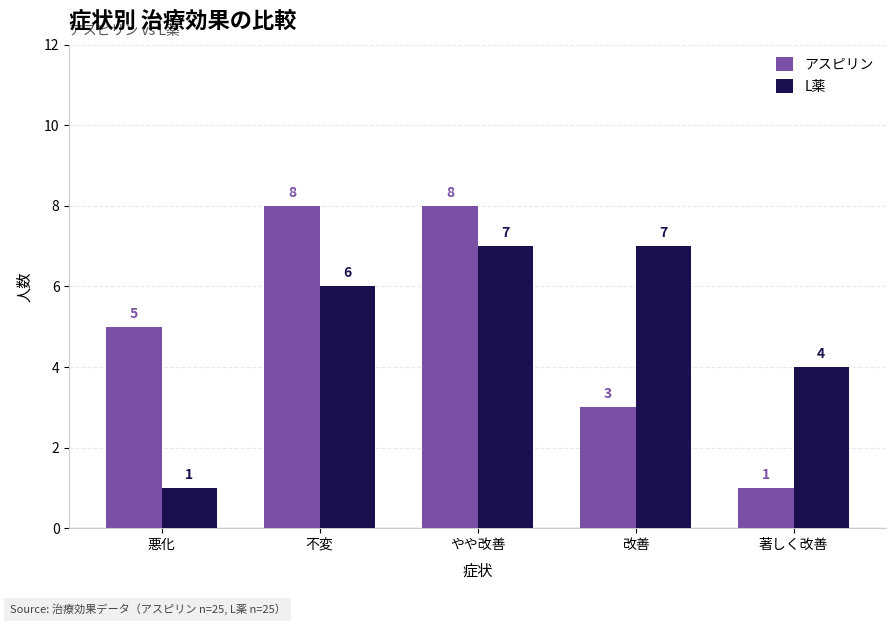

How many L薬 values are between 4 and 7?

4